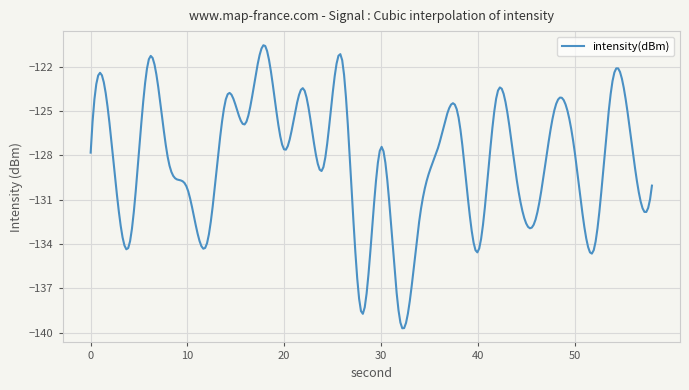

What is the minimum value shown in the chart?

-139.7